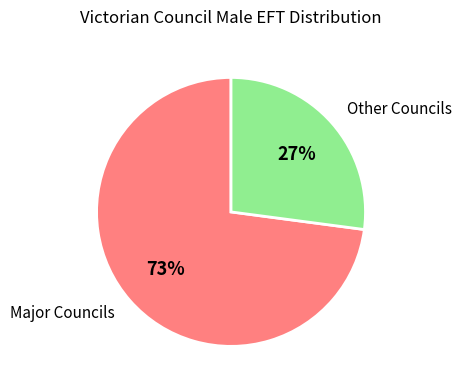

What is the ratio of the value at Major Councils to the value at Other Councils?

2.7